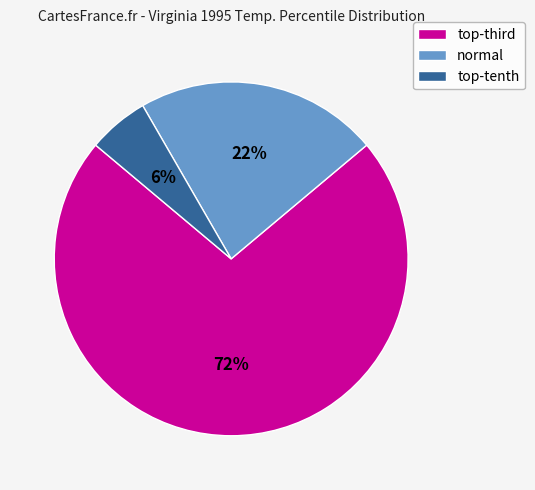

How many segments does this pie chart have?

3